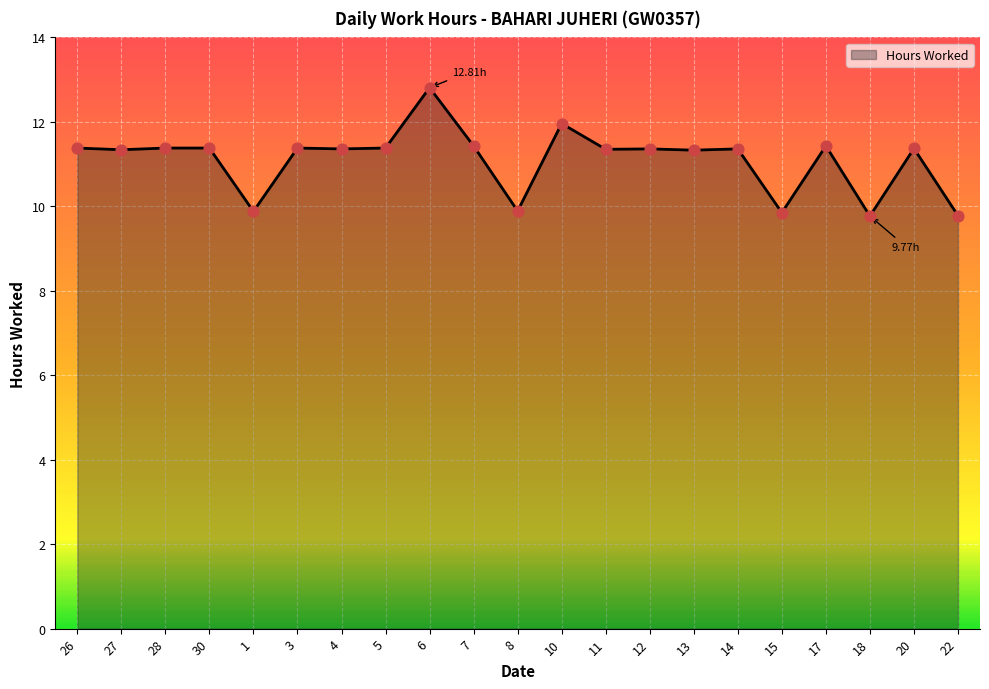

Approximately how many times larger is the value at 13 compared to 22?

1.2